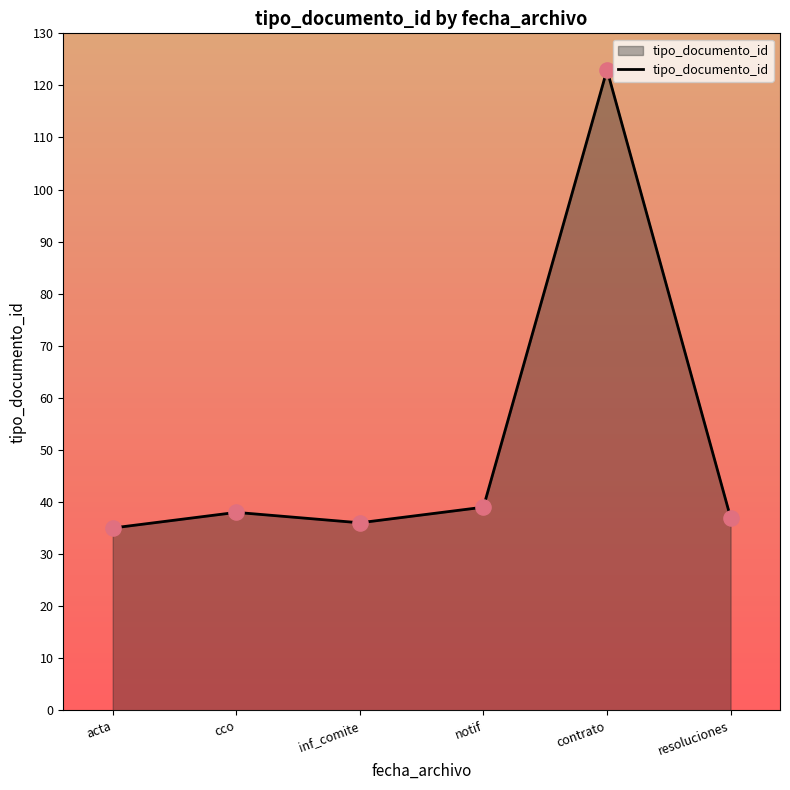

Approximately how many times larger is the value at cco compared to inf_comite?

1.1